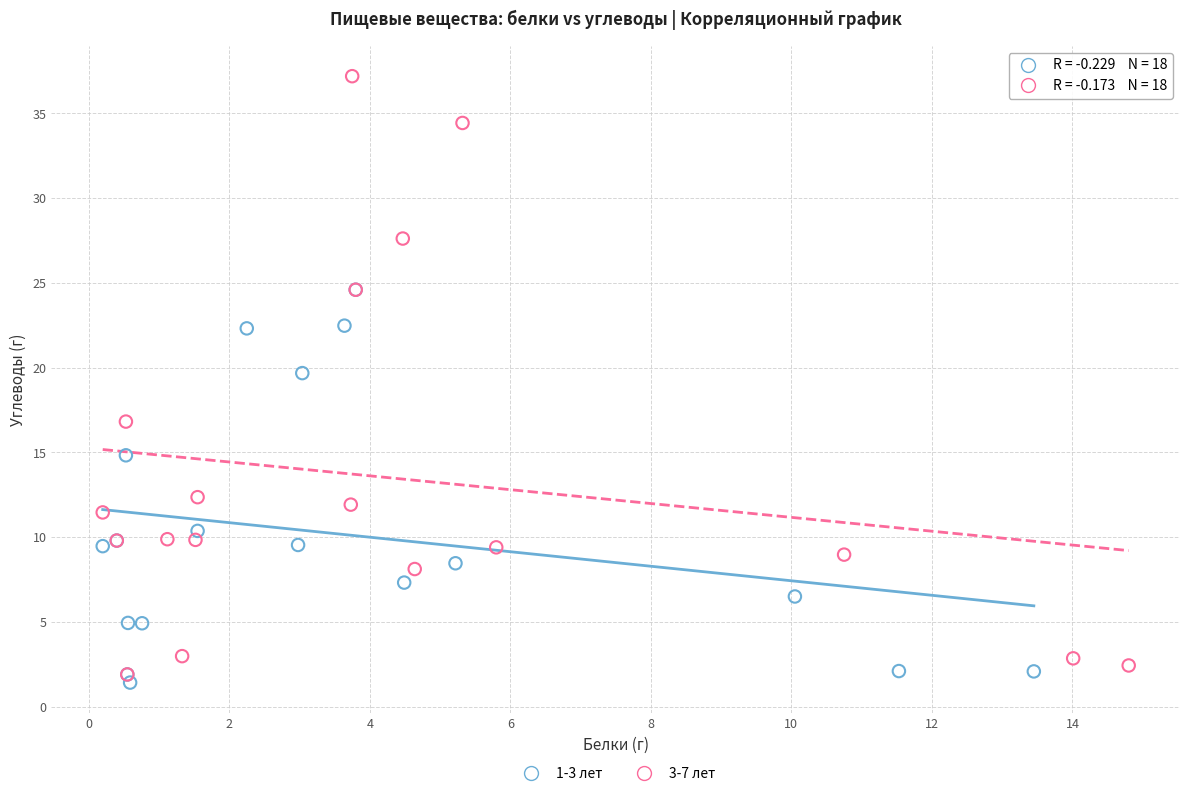

What are all the series names shown in the legend?

1-3 лет, 3-7 лет